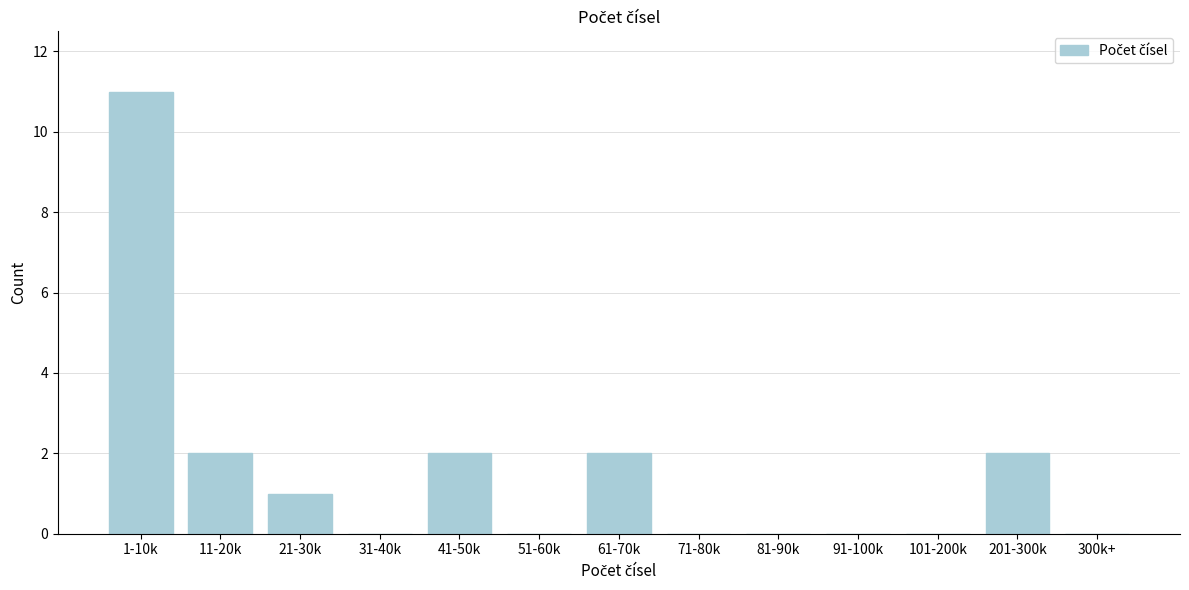

Reading right to left, what are all the values shown in this chart?

300k+=0	201-300k=2	101-200k=0	91-100k=0	81-90k=0	71-80k=0	61-70k=2	51-60k=0	41-50k=2	31-40k=0	21-30k=1	11-20k=2	1-10k=11